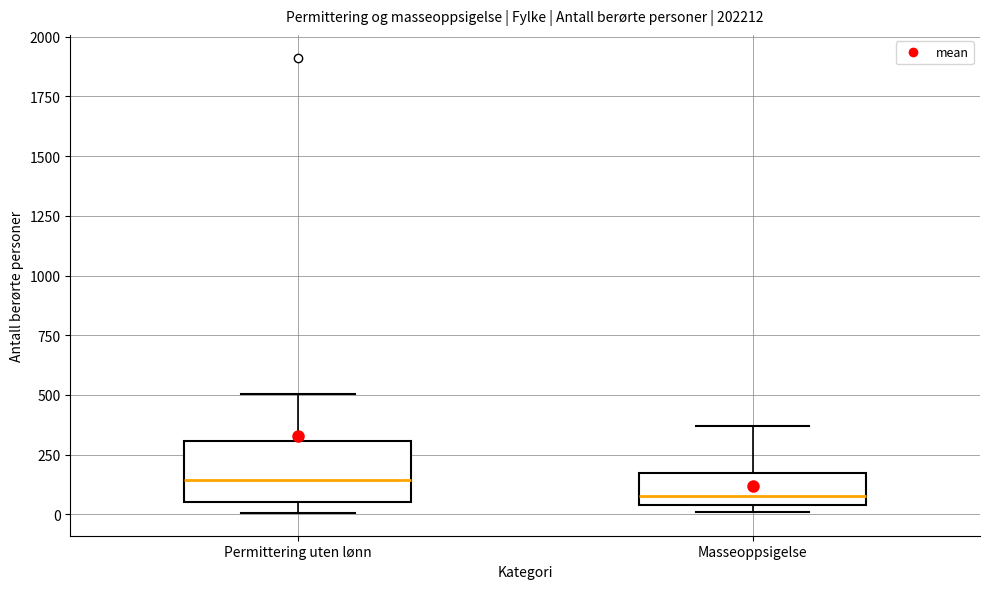

Where is the upper edge of the box for Permittering uten lønn on the y-axis? The values are not printed on the chart, so give them approximately, as read against the axis.

300